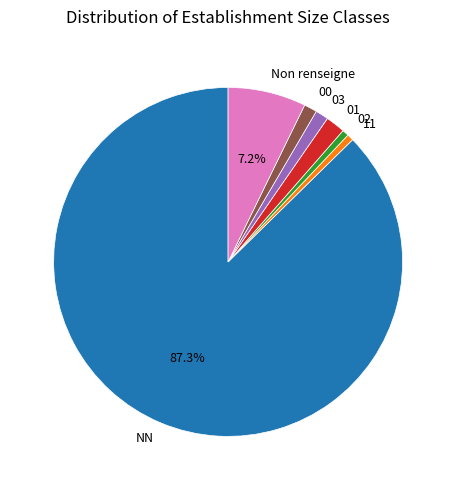

To the nearest percent, what is the average slice percentage?

14%